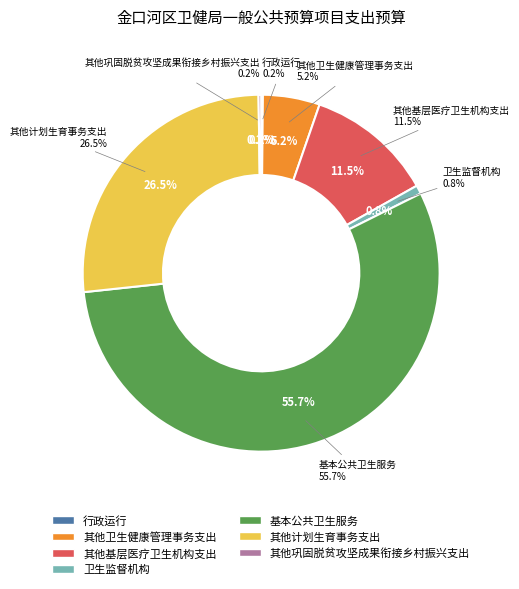

Is there a majority slice in this chart?

Yes